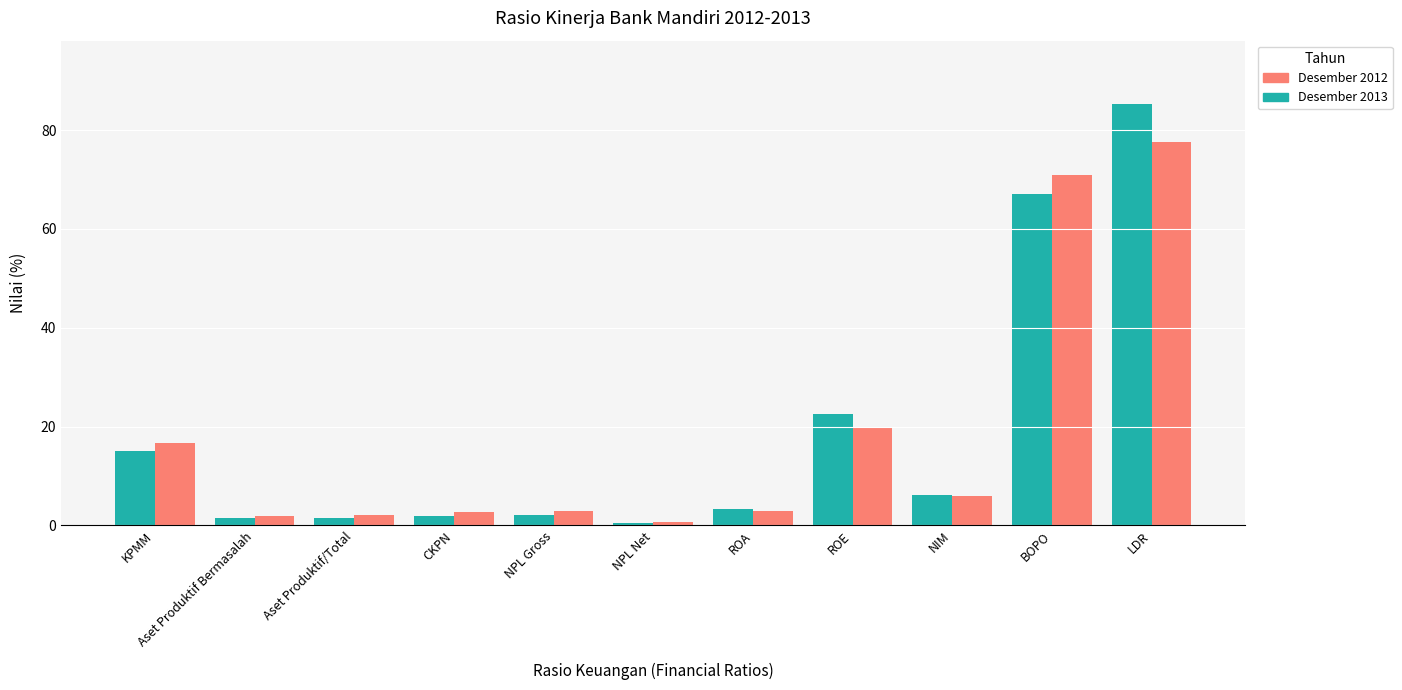

How many series are shown in this chart?

2